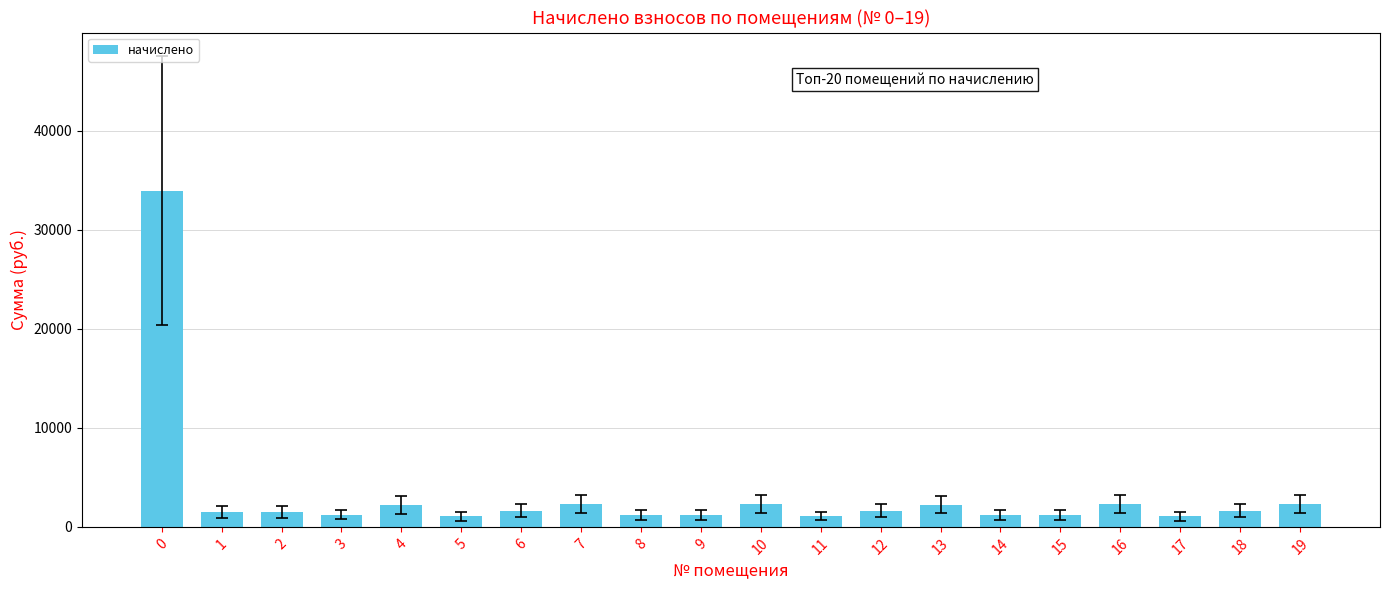

Is it true that the value at 10 is 2272.9?

True